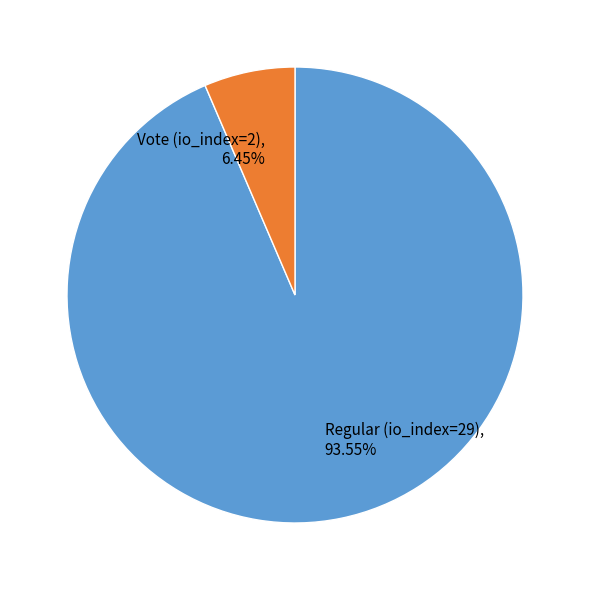

Between Regular (io_index=29) and Vote (io_index=2), which is larger?

Regular (io_index=29)